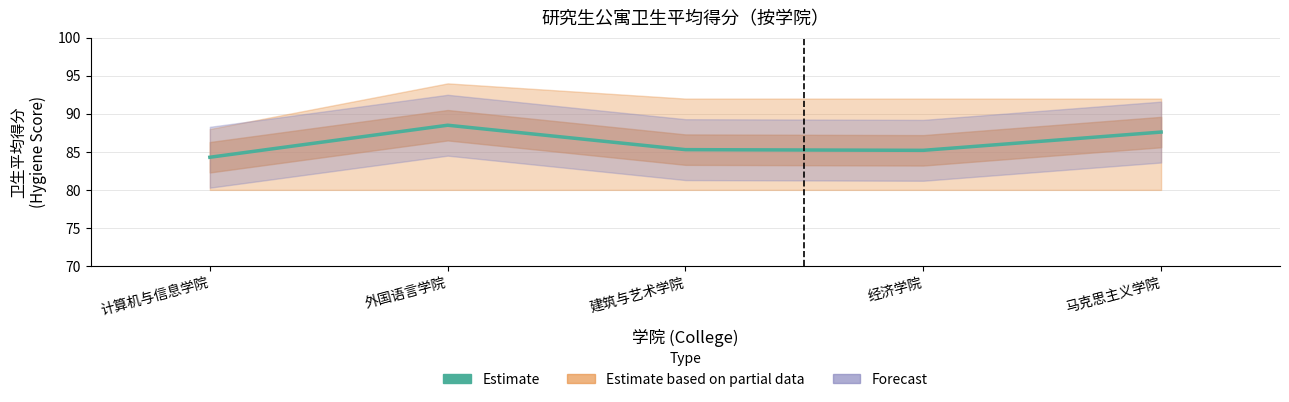

At which label is the value closest to 86?

建筑与艺术学院